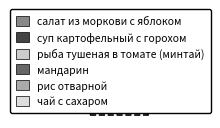

To the nearest percent, what portion does чай с сахаром represent?

3%